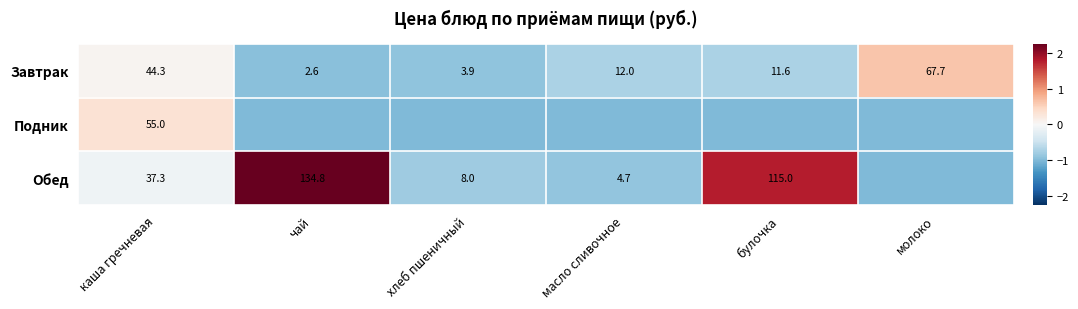

What is the sum of the Завтрак values at каша гречневая and молоко?

112.0